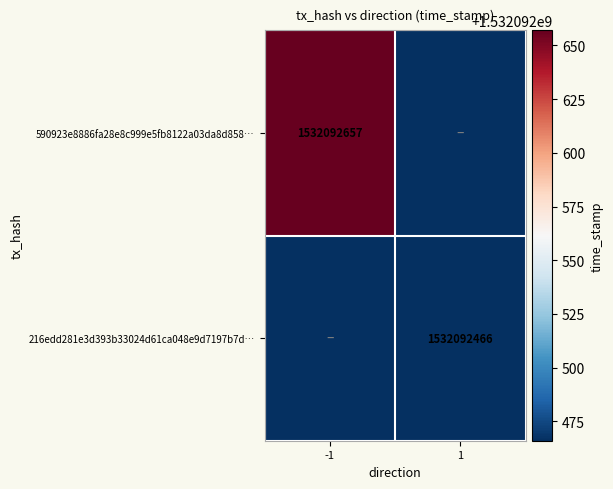

At which category is the sum across all series the highest?

-1